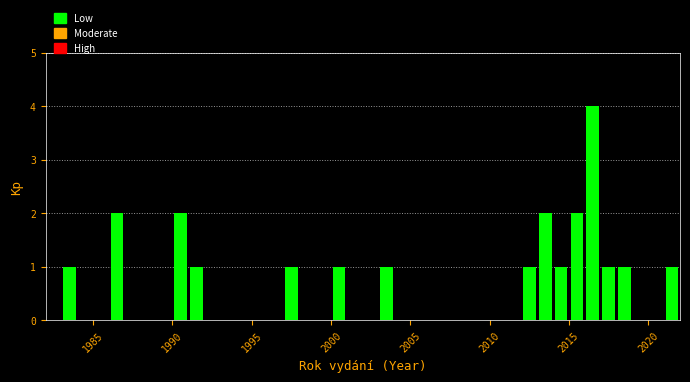

Read against the x-axis, roughly where is the centre of the tallest bar?

2016.5